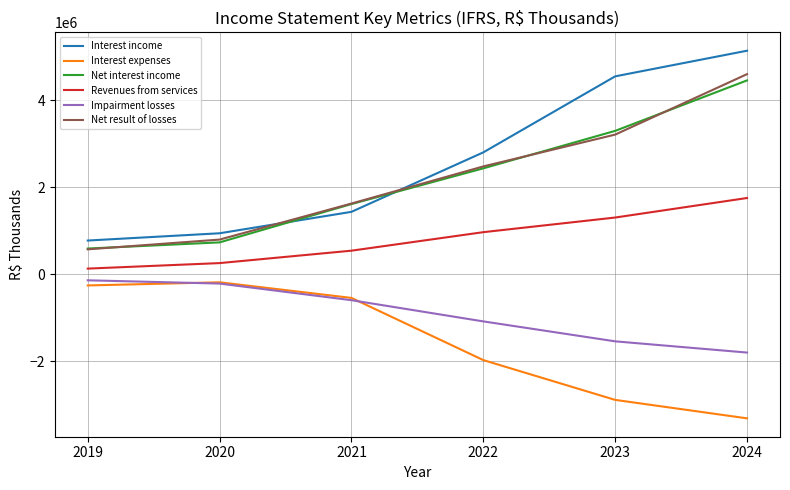

Is the value of Net interest income at 2020 greater than the value of Impairment losses at 2021?

Yes